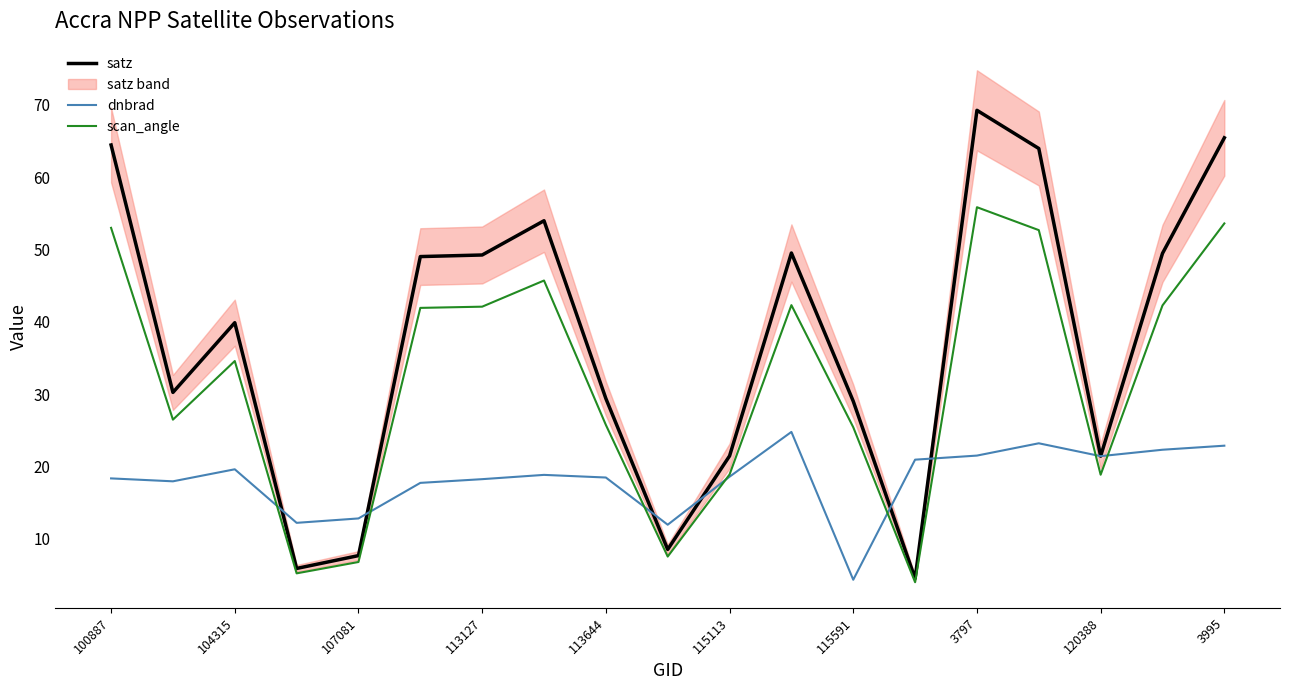

Does the chart display data point markers on the line(s)?

No